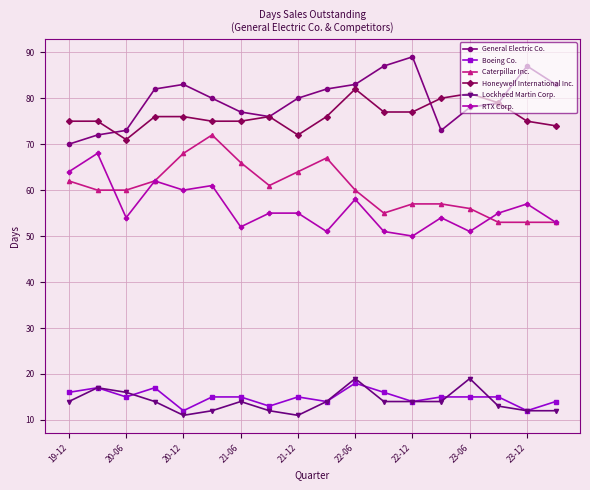

How many series are shown in this chart?

6